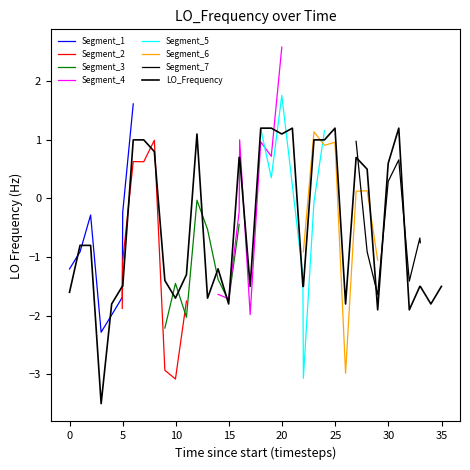

Is this an area chart (filled region under the line)?

No